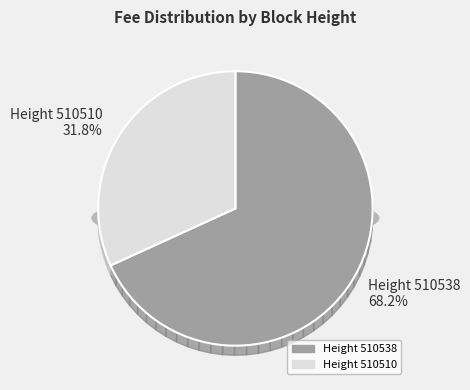

What percentage is NOT represented by 510538?

31.8%